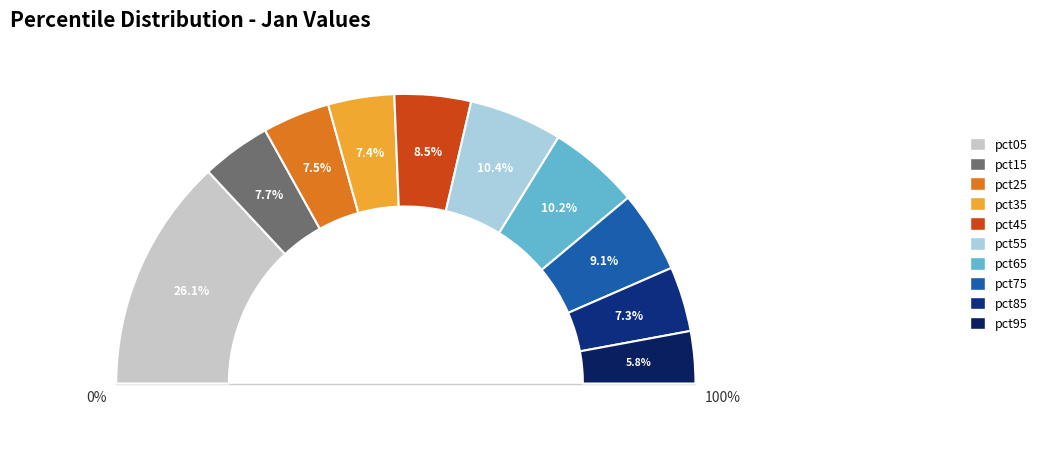

Is it true that pct75 is 9% of the pie?

True